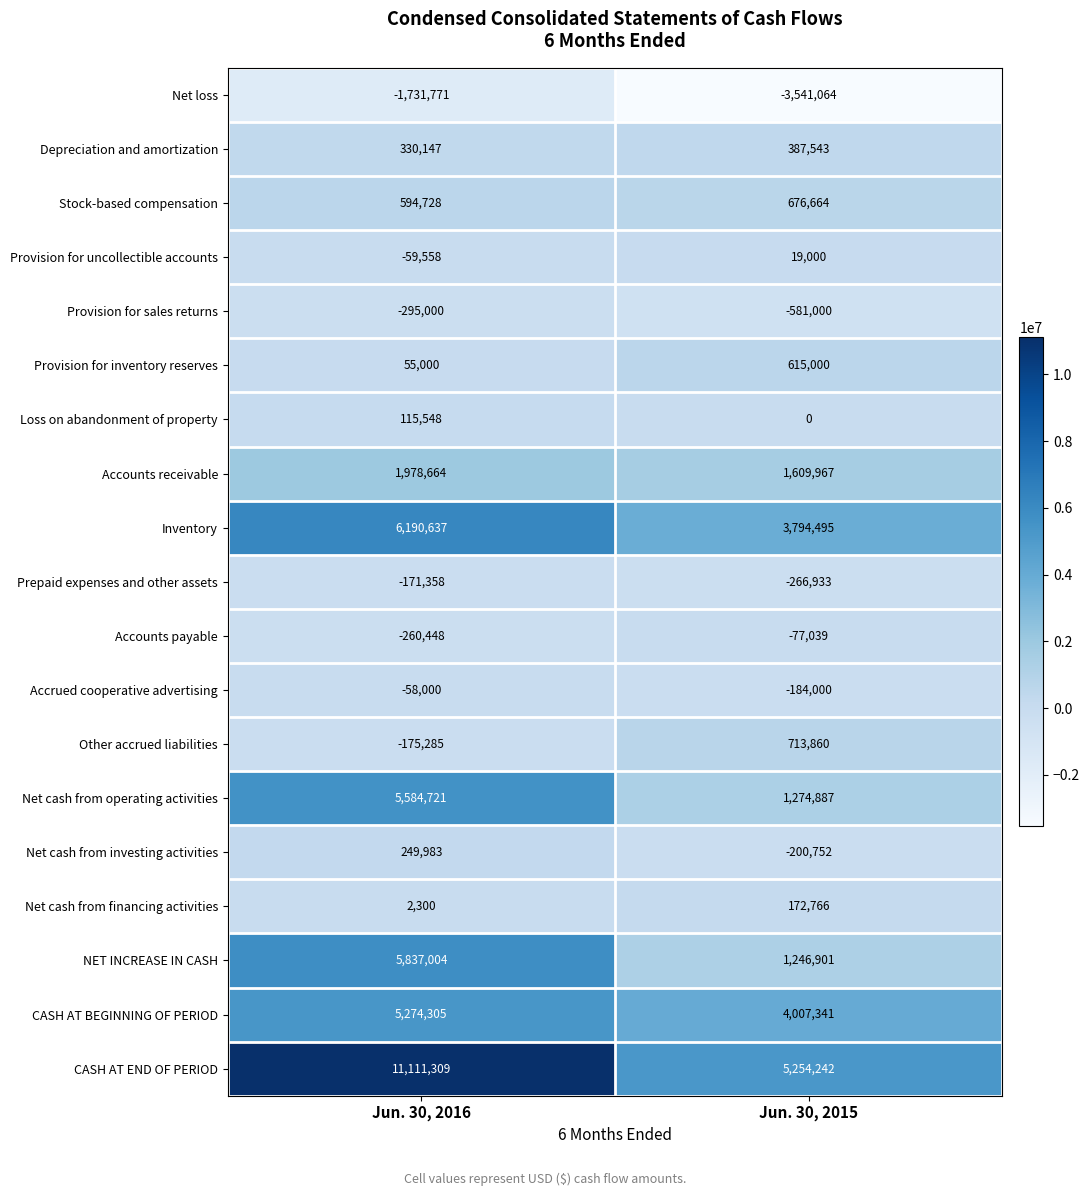

What is the maximum value shown in the chart?

11111309